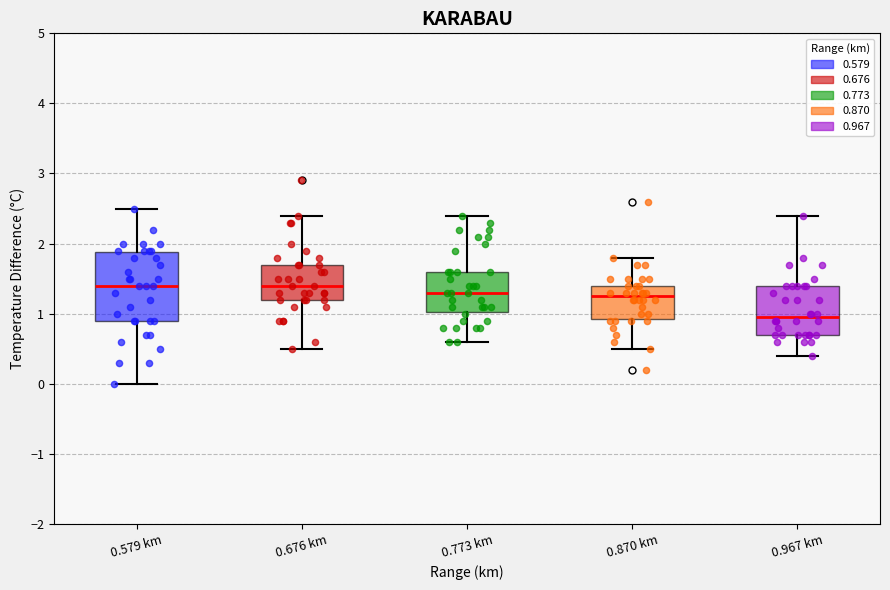

Comparing the boxes themselves (not the whiskers), which one is the tallest?

0.579 km